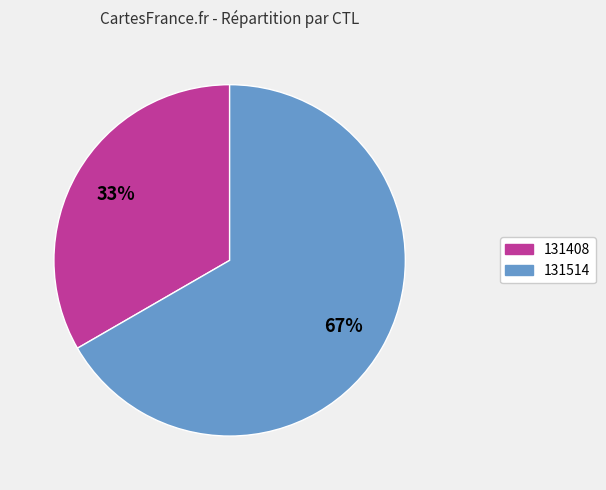

Rank the categories by value from lowest to highest.

131408, 131514